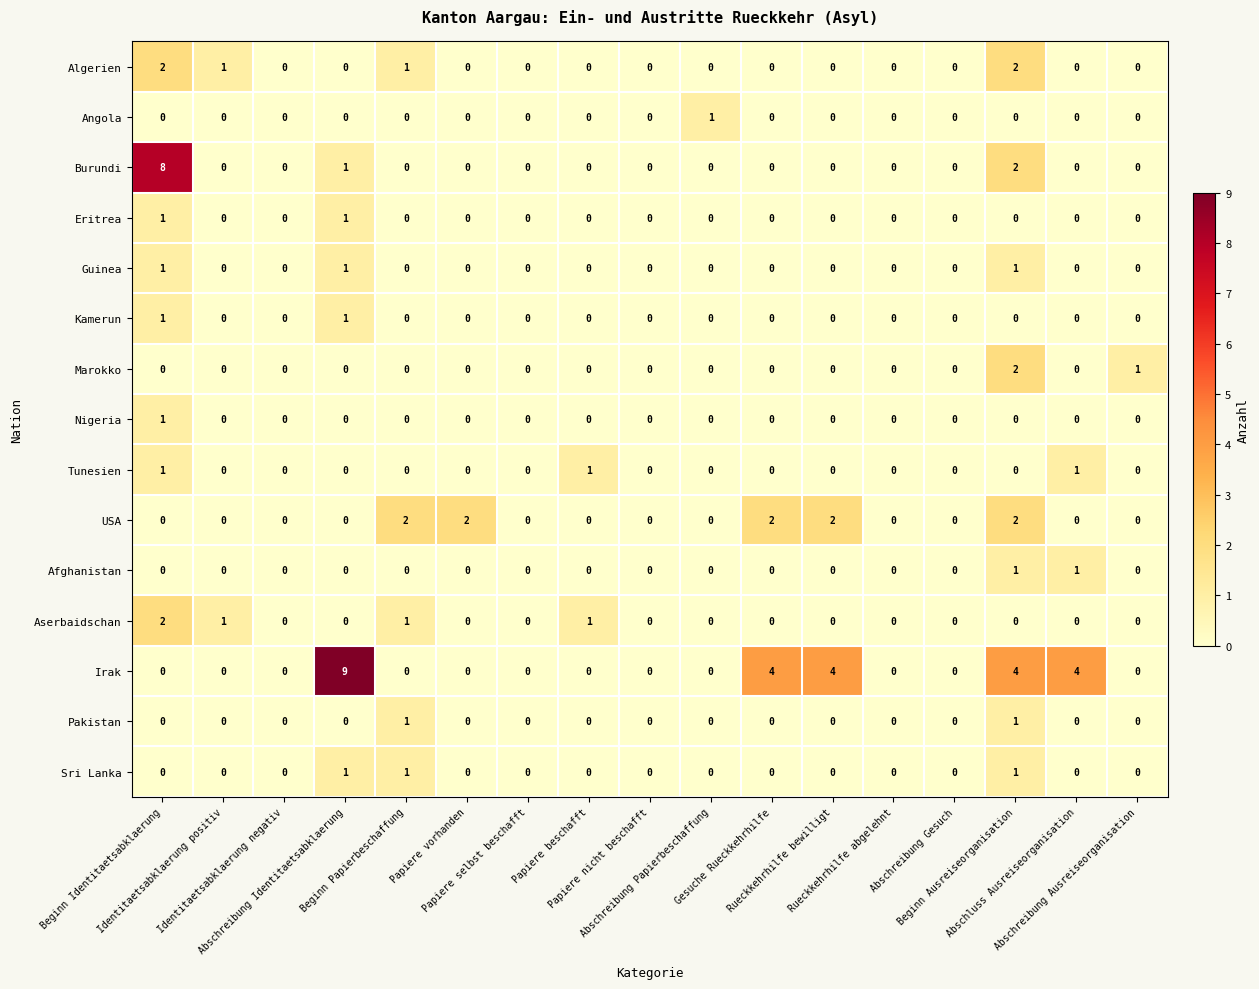

What is the sum of all USA values?

10